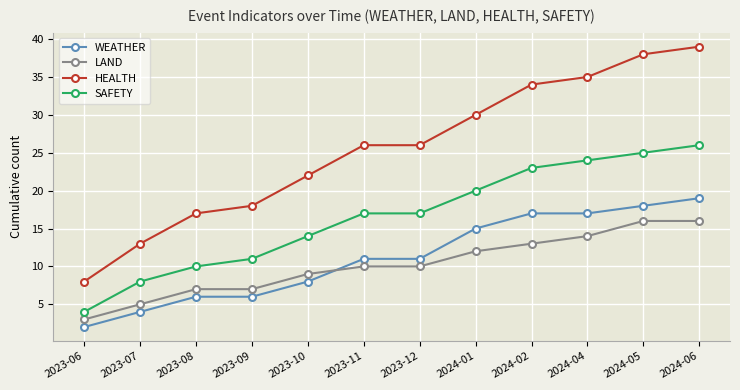

At 2024-01, list the series in order from smallest to largest.

LAND, WEATHER, SAFETY, HEALTH